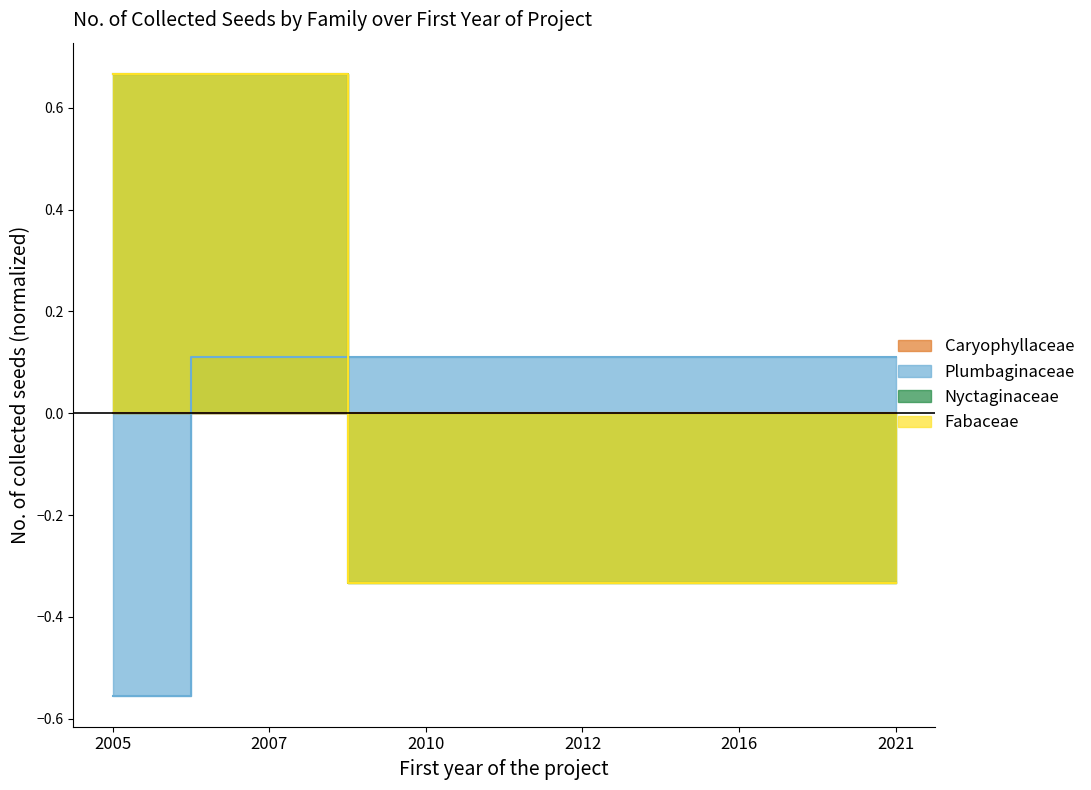

Which series has the largest range (max minus min)?

Fabaceae